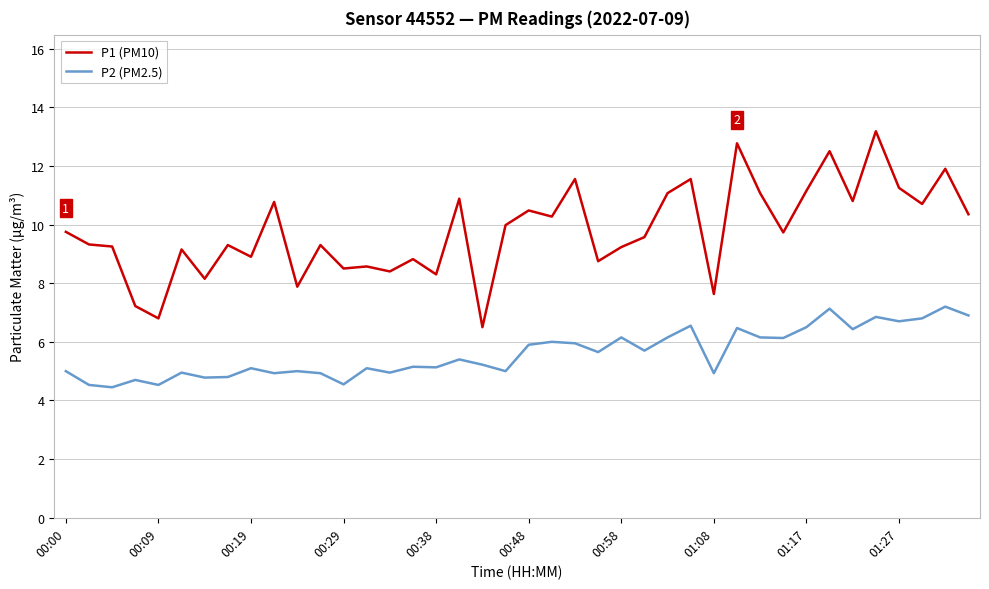

What are all the series names shown in the legend?

P1 (PM10), P2 (PM2.5)